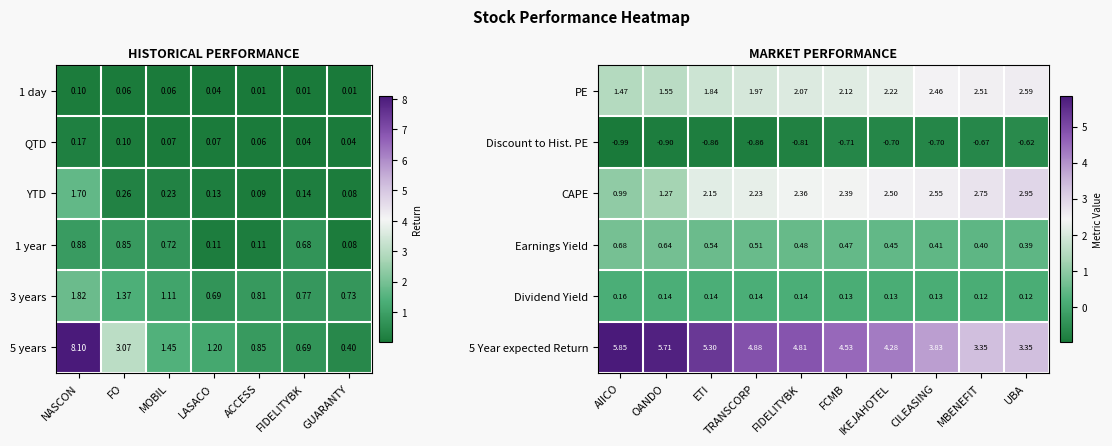

Which category has the highest value in the PE series?

UBA